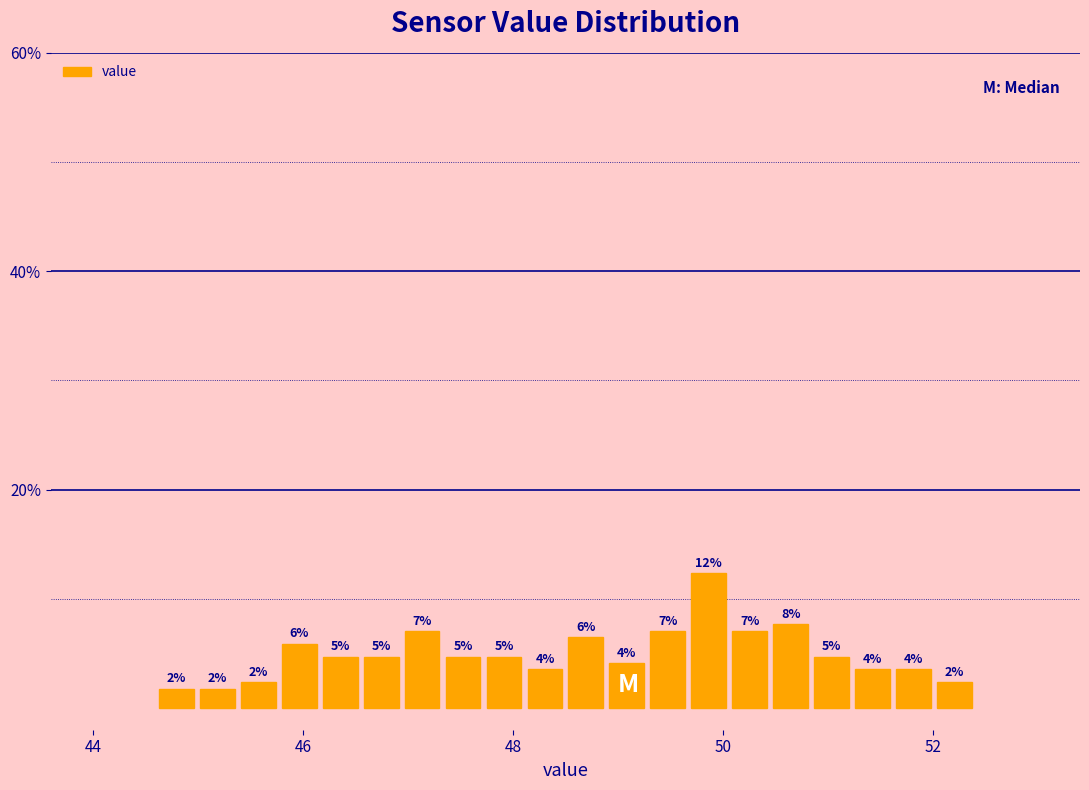

Around what value on the x-axis is the tallest bar? Give the approximate position of its centre, as read against the axis.

49.8